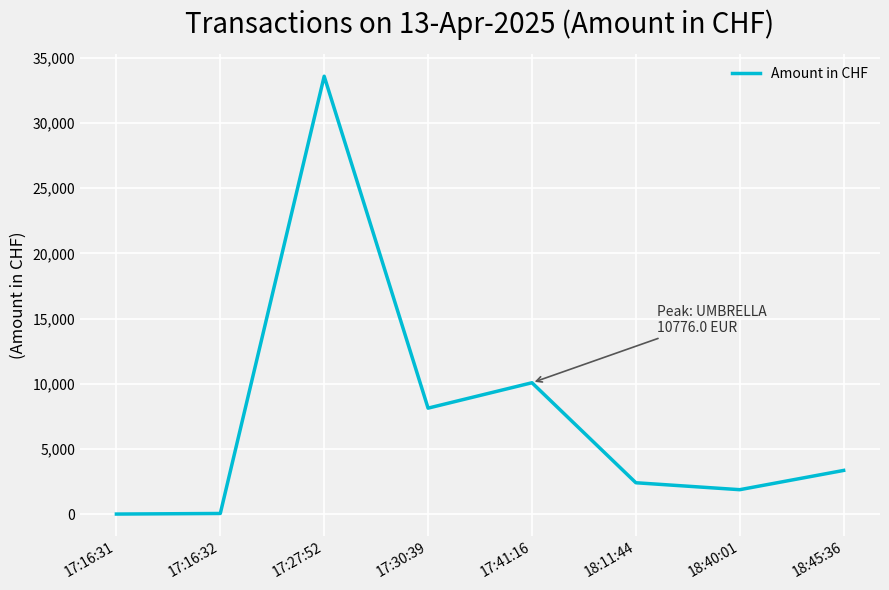

At which category does the data reach its first local peak?

17:27:52